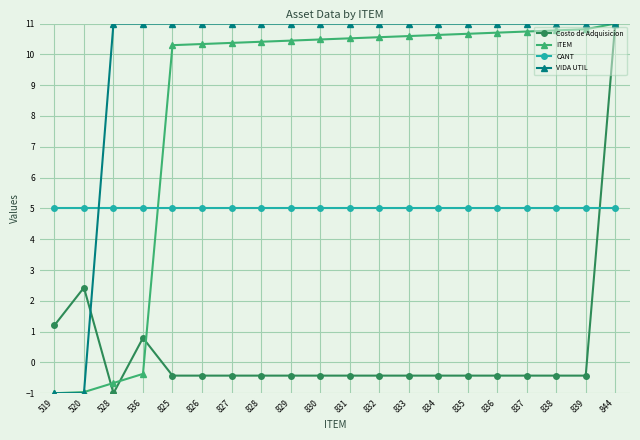

Is it true that CANT equals 5.0 at 831?

True